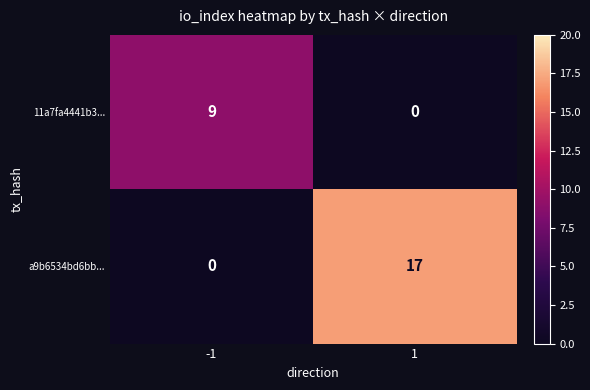

What is the difference between the maximum and minimum values in the a9b6534bd6bb... series?

17